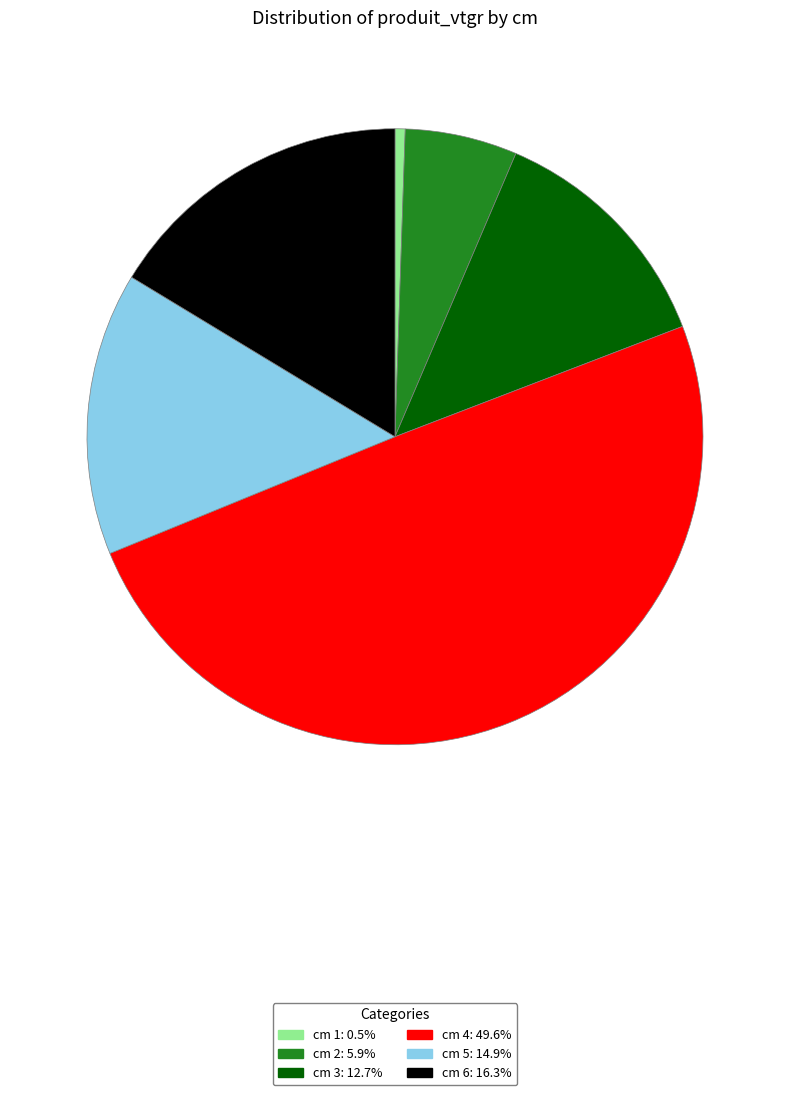

How many segments does this pie chart have?

6